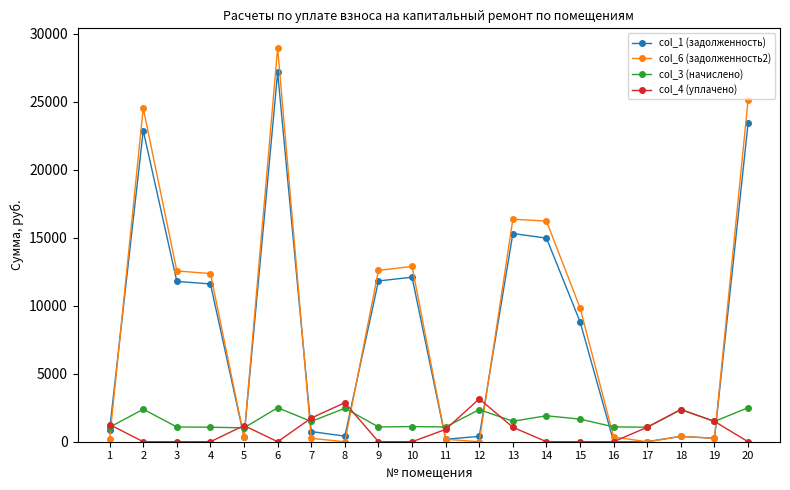

True or false: col_1 (задолженность) has more than 1 interior local peaks.

True